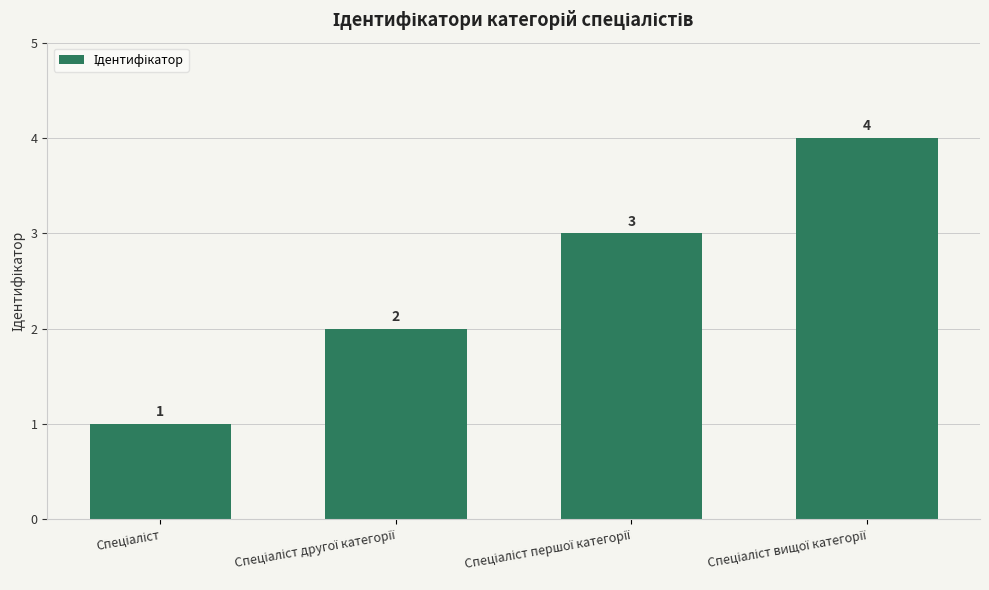

How many distinct data groups are displayed?

1